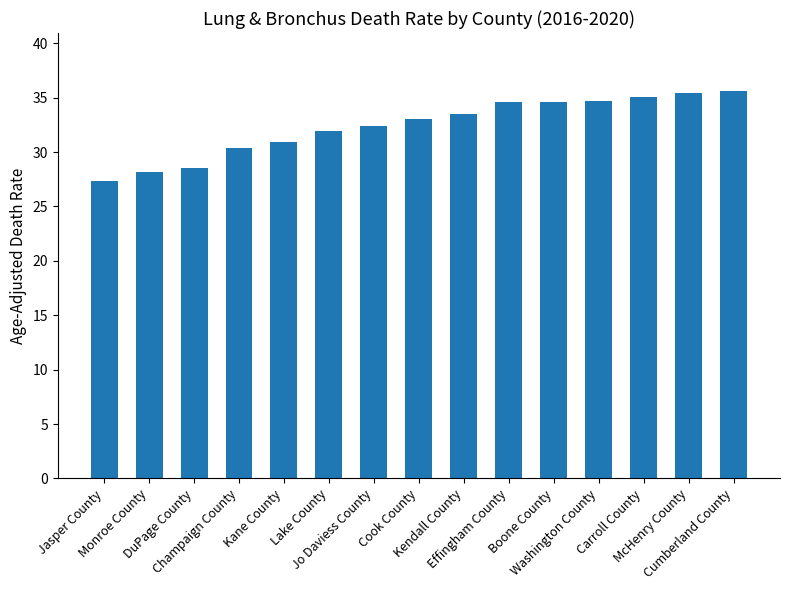

Between Cumberland County and Kendall County, which is larger?

Cumberland County